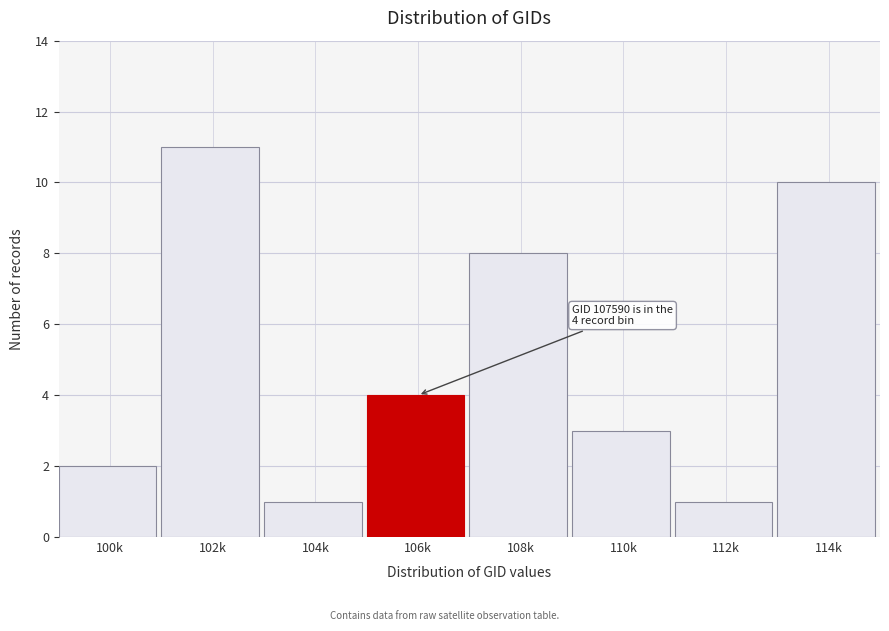

Reading right to left, transcribe all the data shown in this chart.

10	1	3	8	4	1	11	2